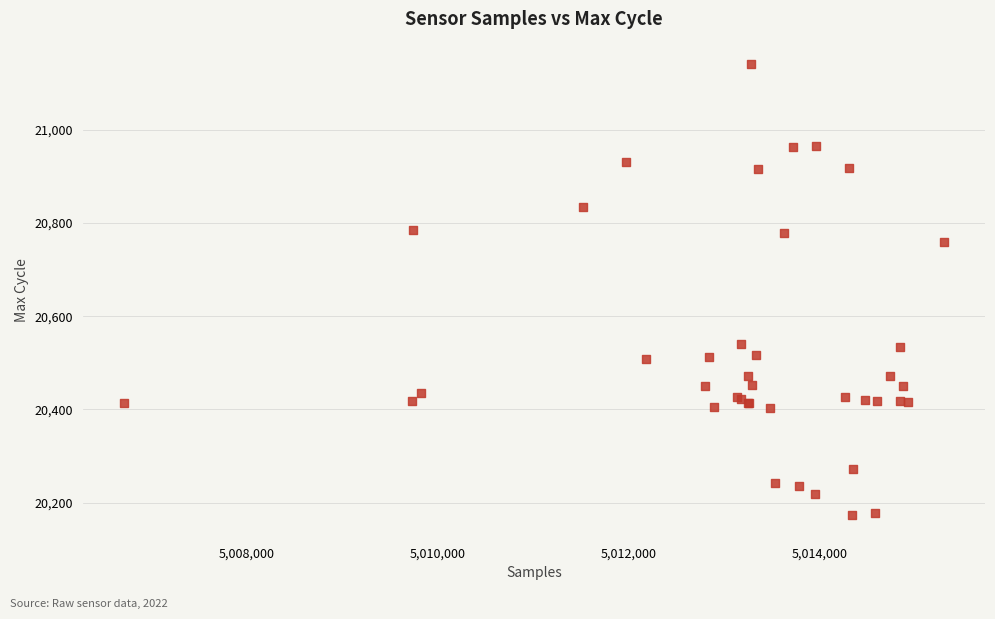

What Y value in the scatter plot is closest to 20657?

20759